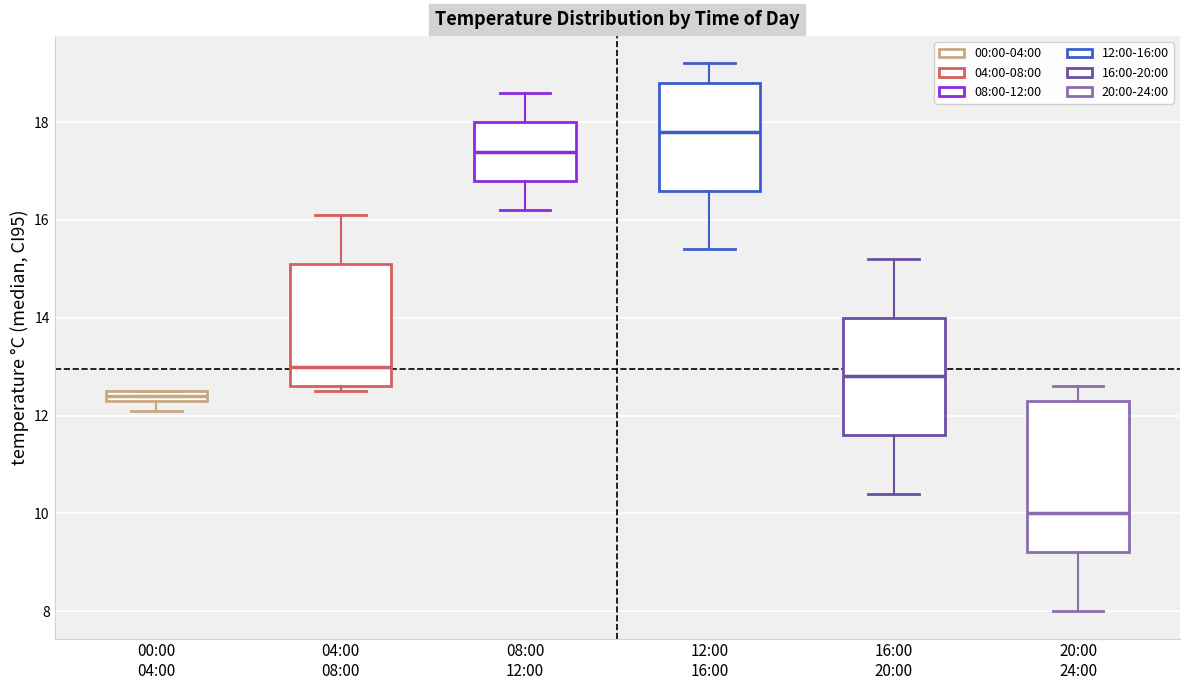

Which box has the lowest median line?

20:00 24:00